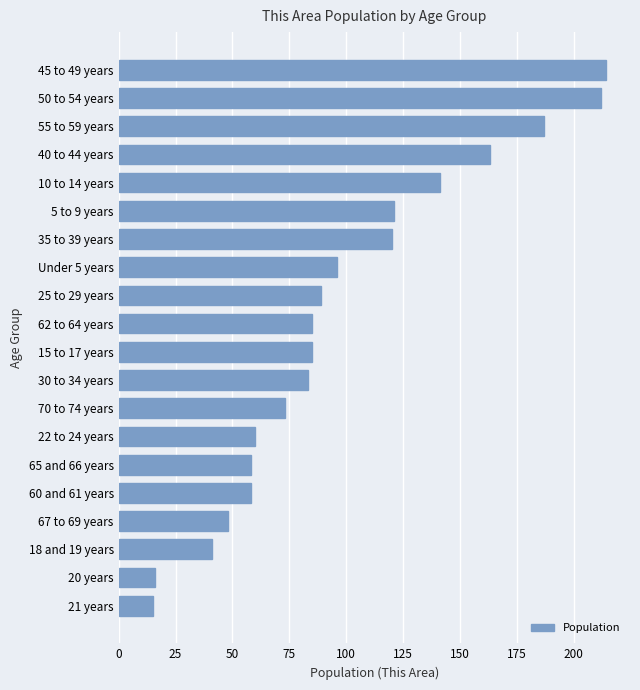

The value at 45 to 49 years is 214. True or false?

True